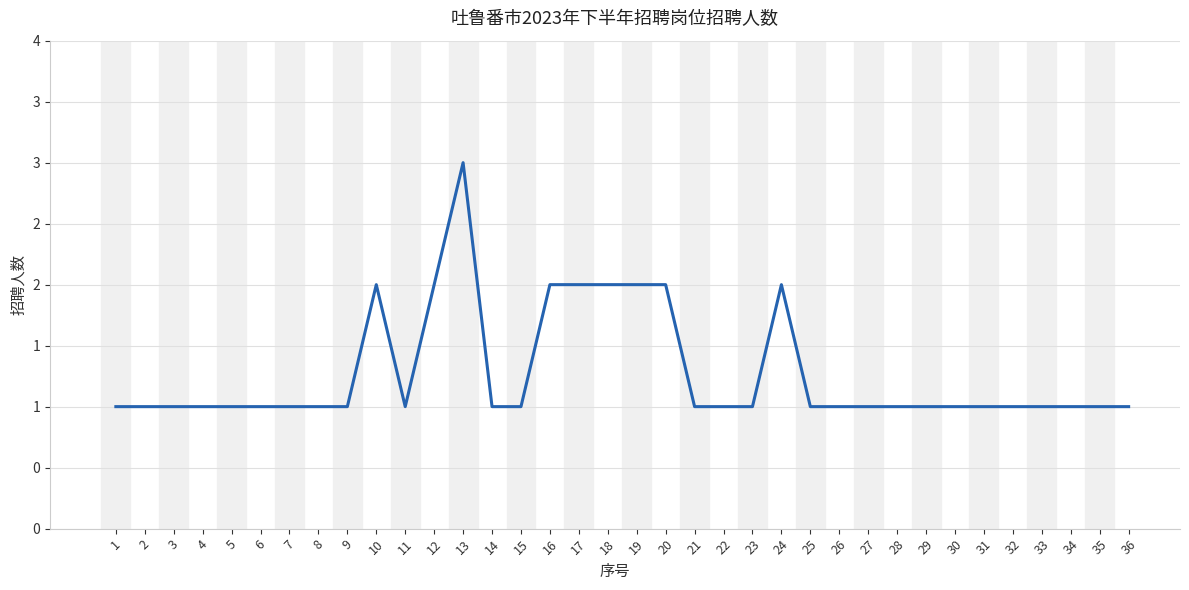

What is the value of the 12th point from the left?

2